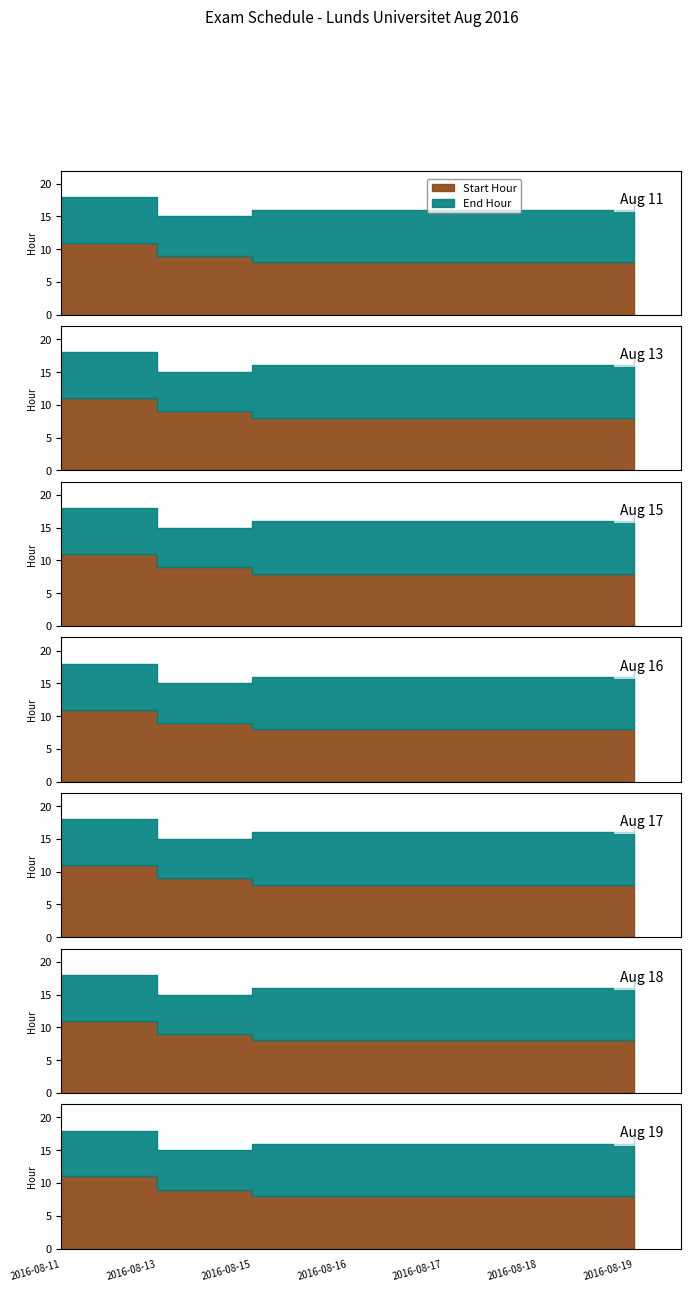

What value does the Start Hour series have at 2016-08-18?

8